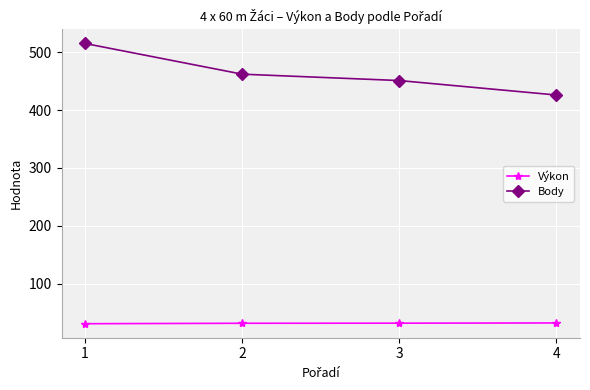

What is the maximum value for Výkon?

32.4